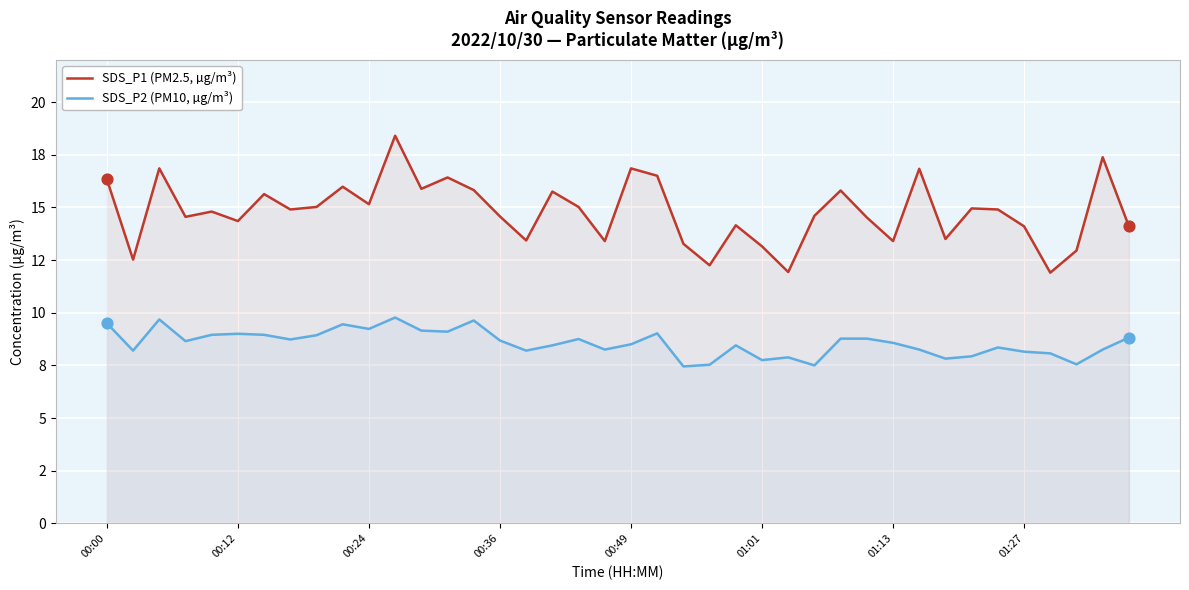

Which series has the largest total across all categories?

SDS_P1 (PM2.5, µg/m³)